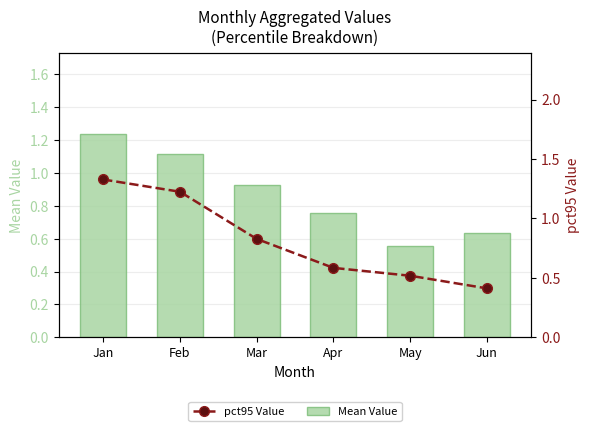

Rank the series by their maximum value, from lowest to highest.

Mean Value, pct95 Value